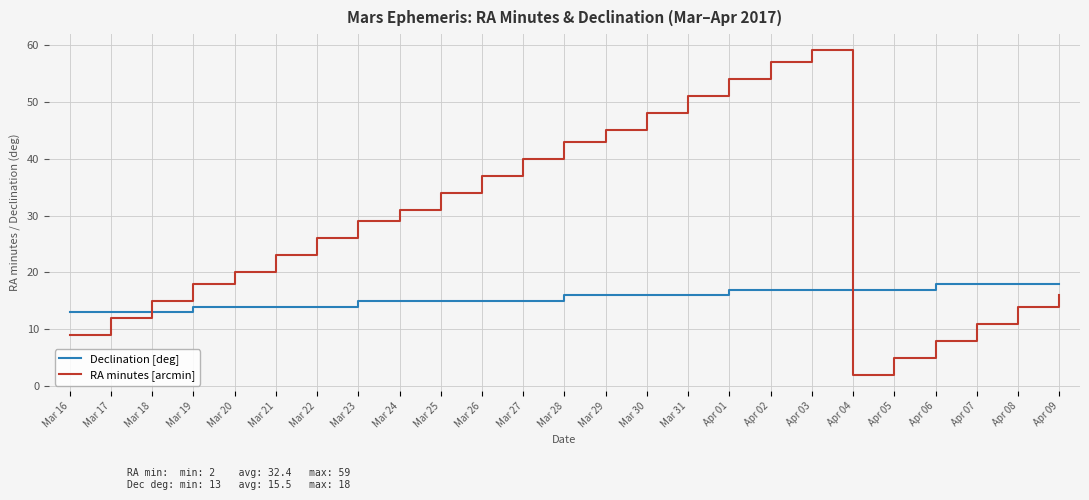

Is it true that RA minutes [arcmin] equals 40 at Mar 27?

True